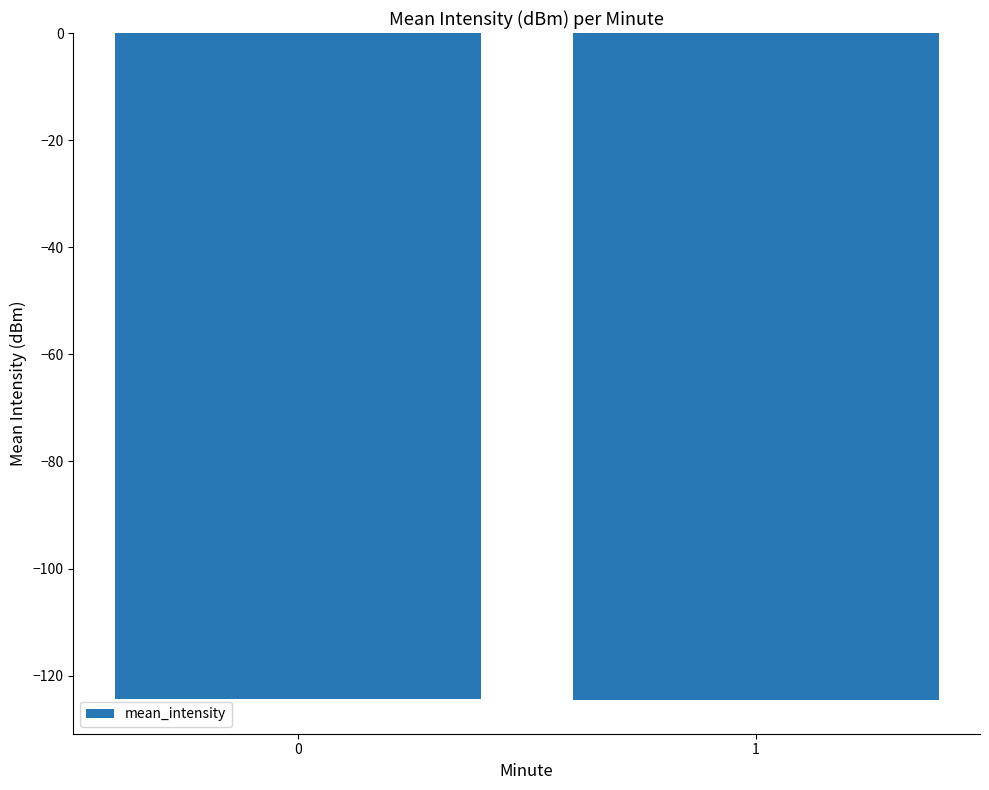

What is the sum of the values at 1 and 0?

-248.9